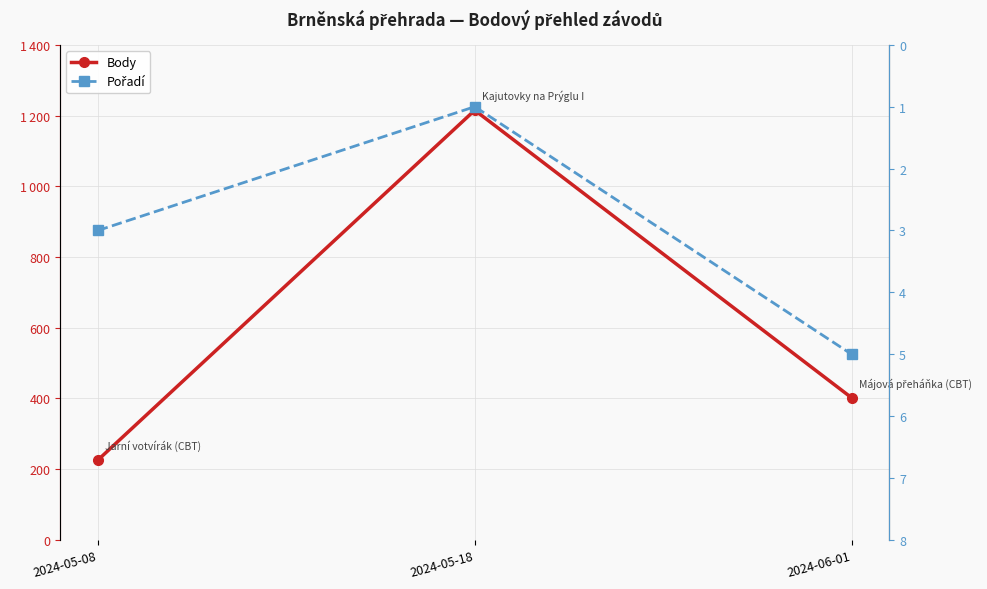

At which category is the sum across all series the highest?

2024-05-18